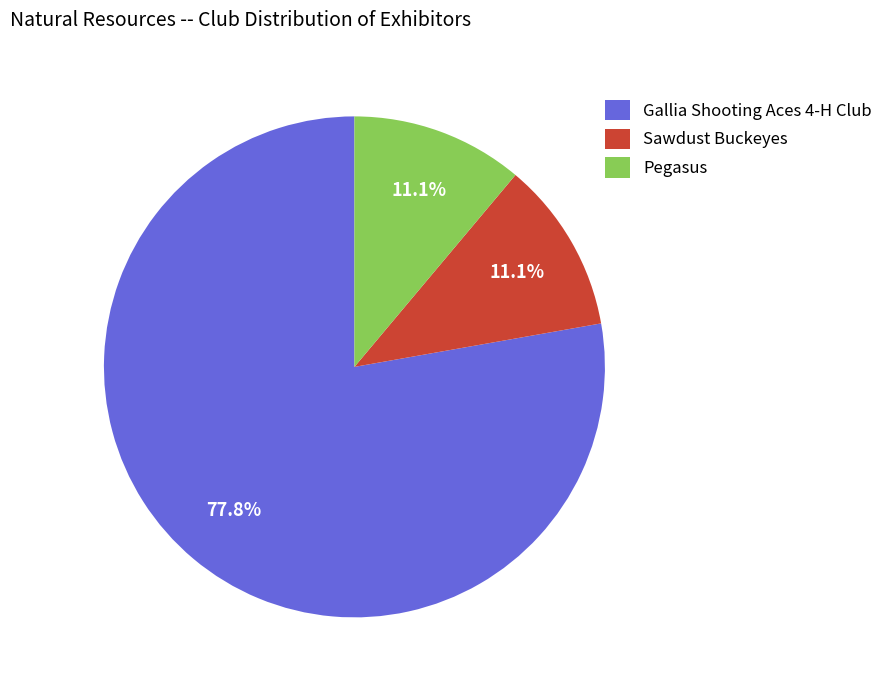

Combined, what portion of the pie is Pegasus and Sawdust Buckeyes?

22.2%